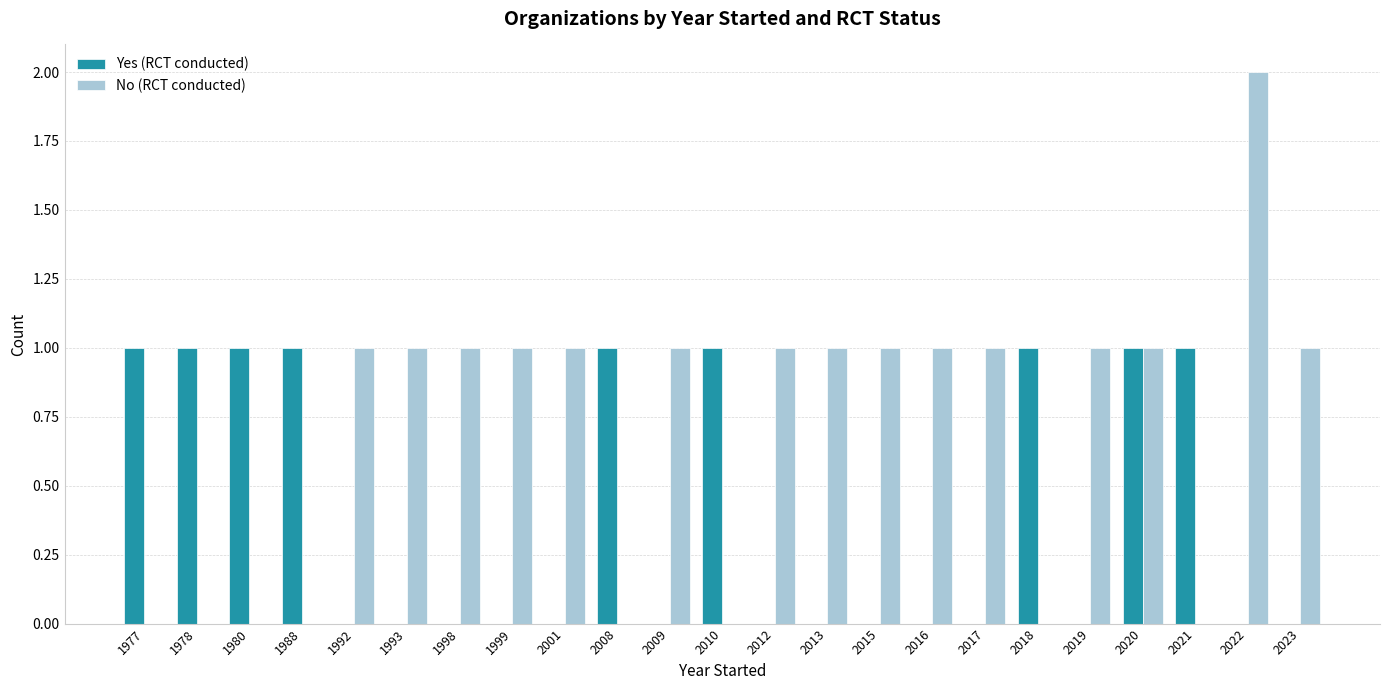

Is it true that Yes (RCT conducted) equals -1 at 2016?

False